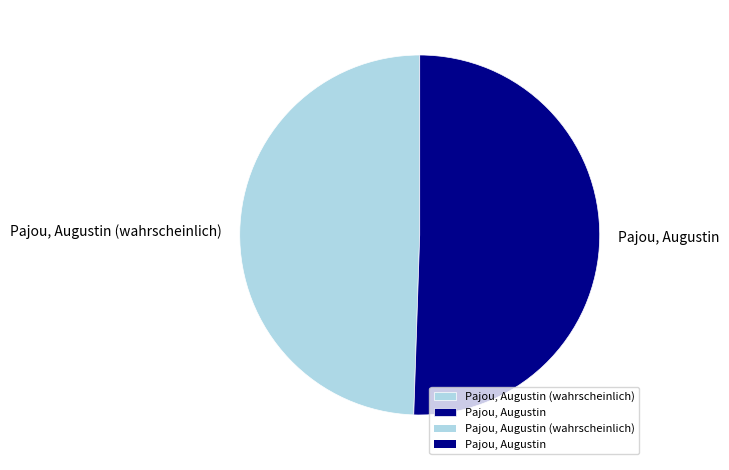

Which slice is the largest?

Pajou, Augustin